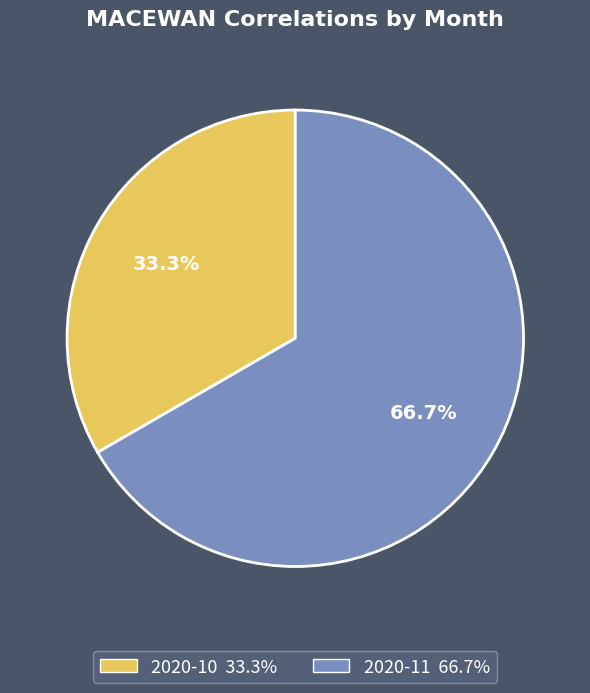

To the nearest percent, what is the average slice percentage?

50%